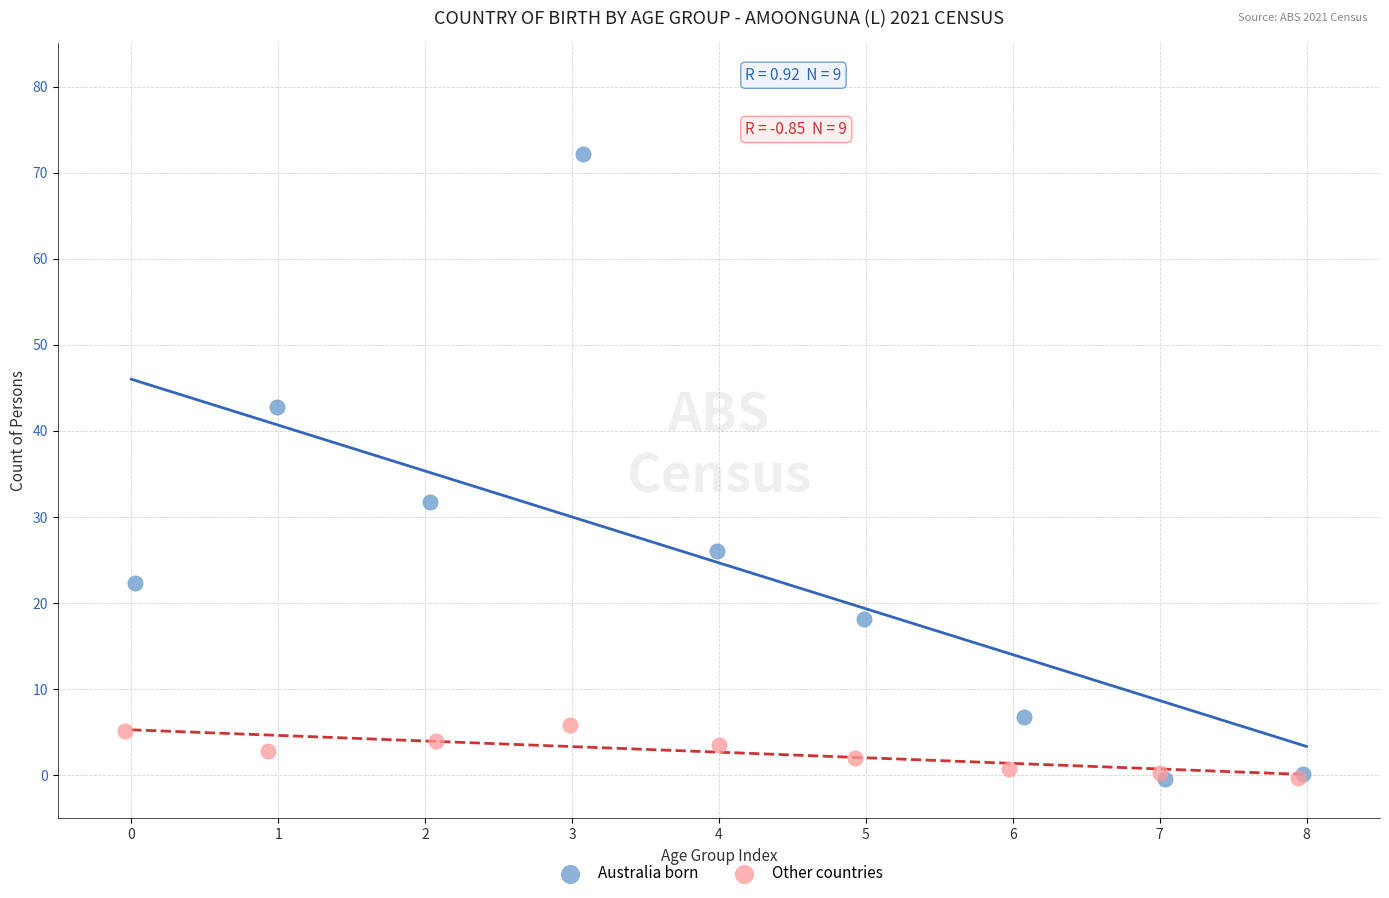

Which series has the widest spread of Y values?

Australia born